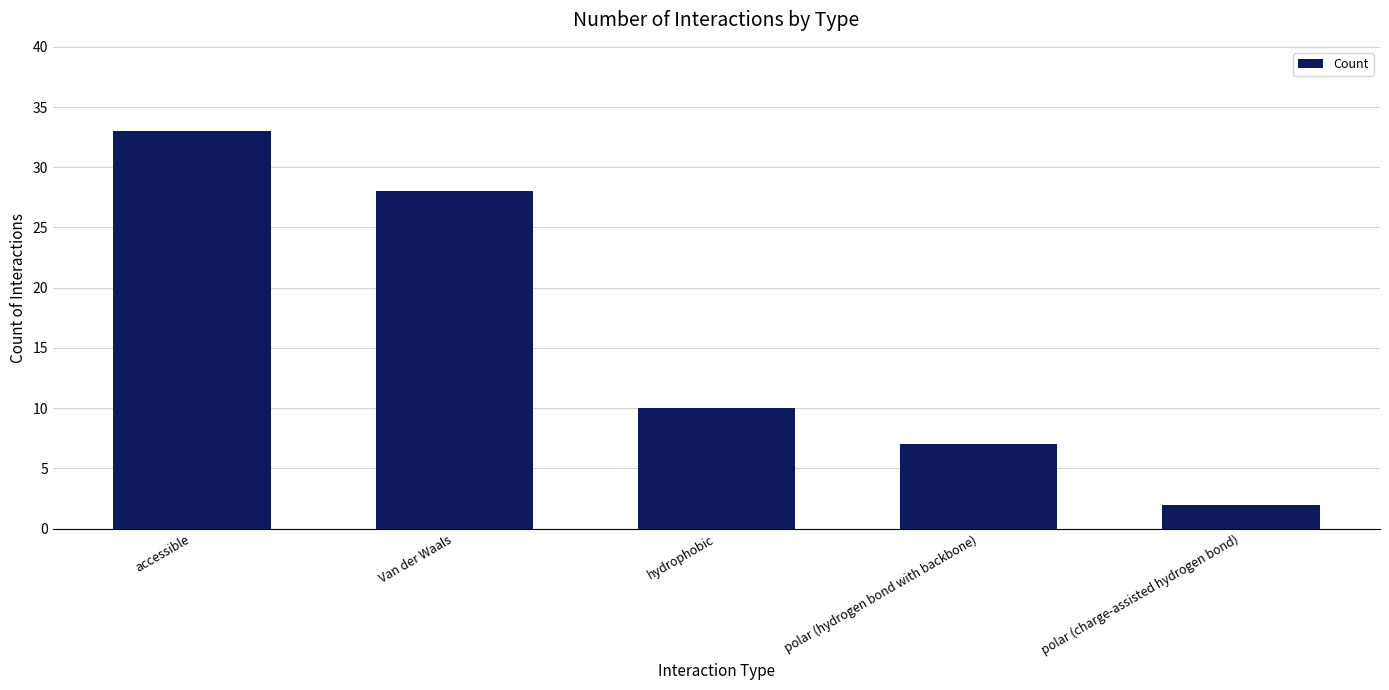

What is the difference between the maximum and second lowest values?

26